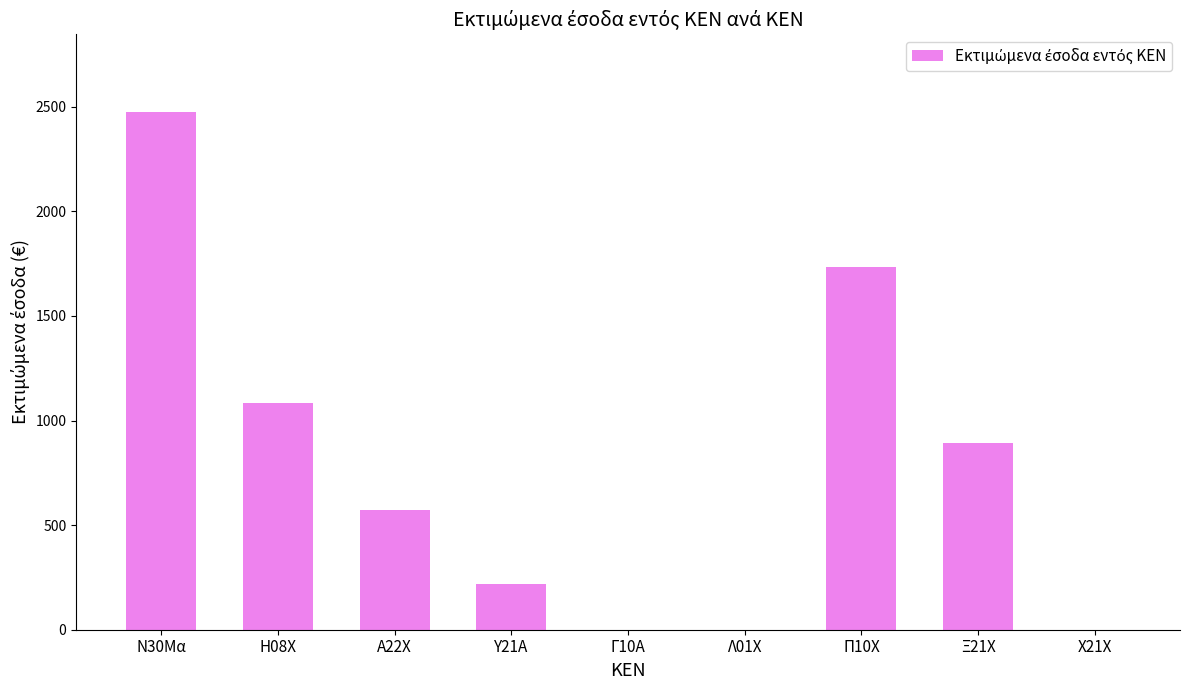

What is the difference between the values at Η08Χ and Γ10Α?

1085